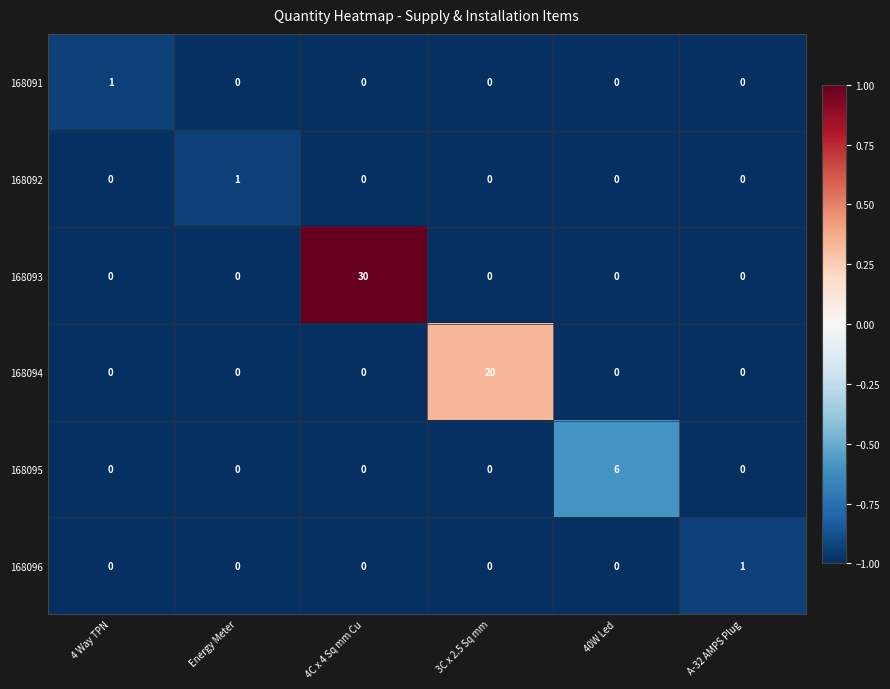

Count the 168095 values in the range 0 to 1.

5